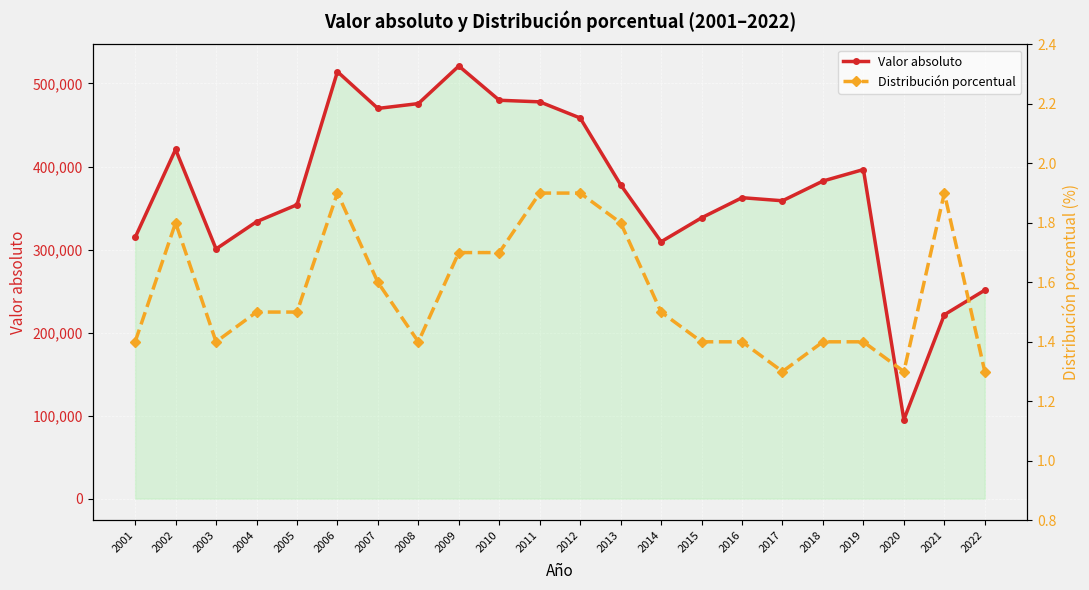

What is the maximum value for Distribución porcentual?

1.9